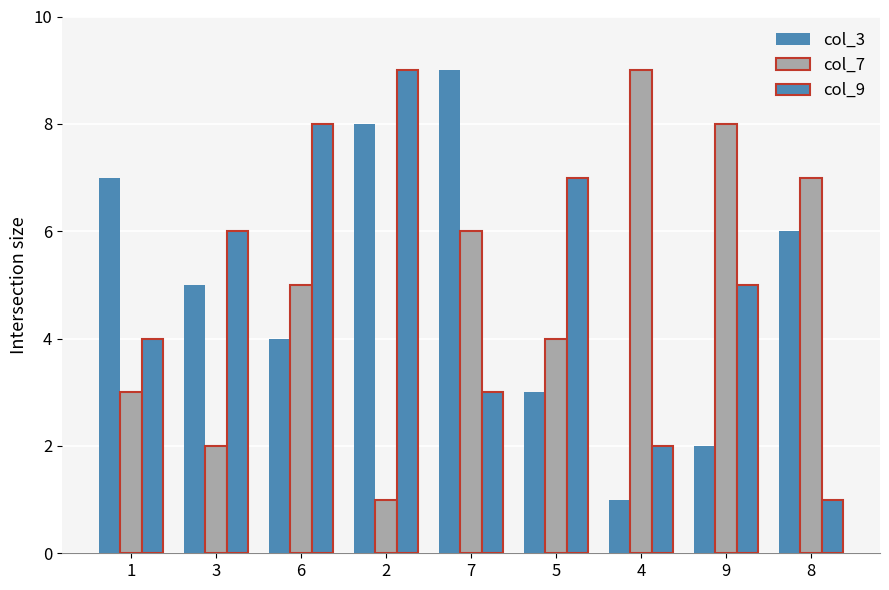

Which series changed the most between 1 and 5?

col_3